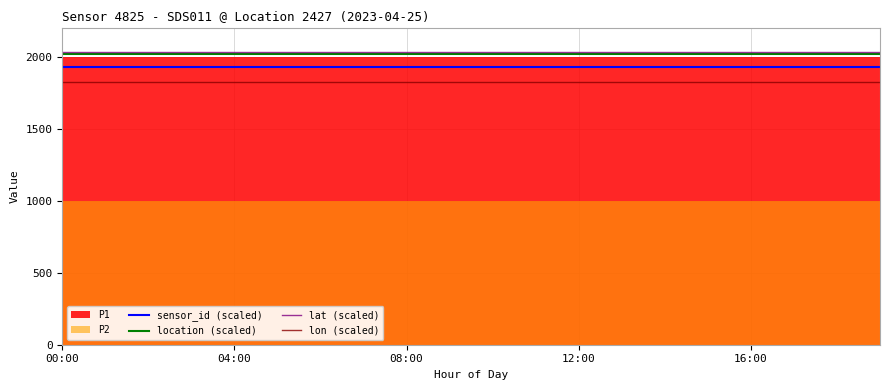

True or false: sensor_id (scaled) and lat (scaled) cross at least once.

False